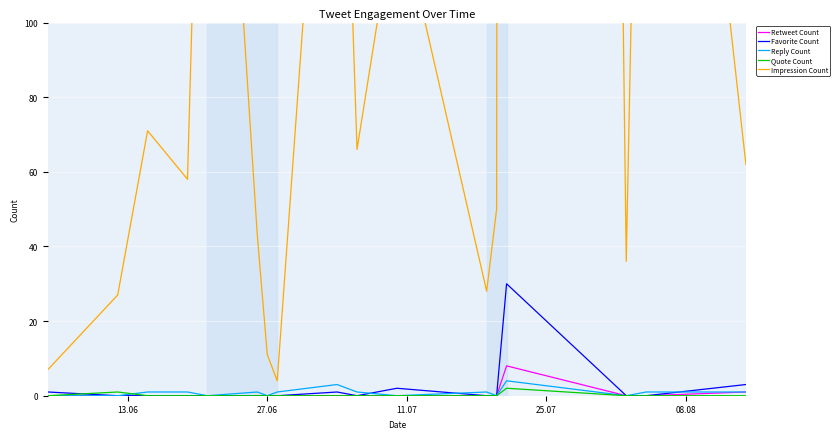

How many data points in Favorite Count are above 0?

5